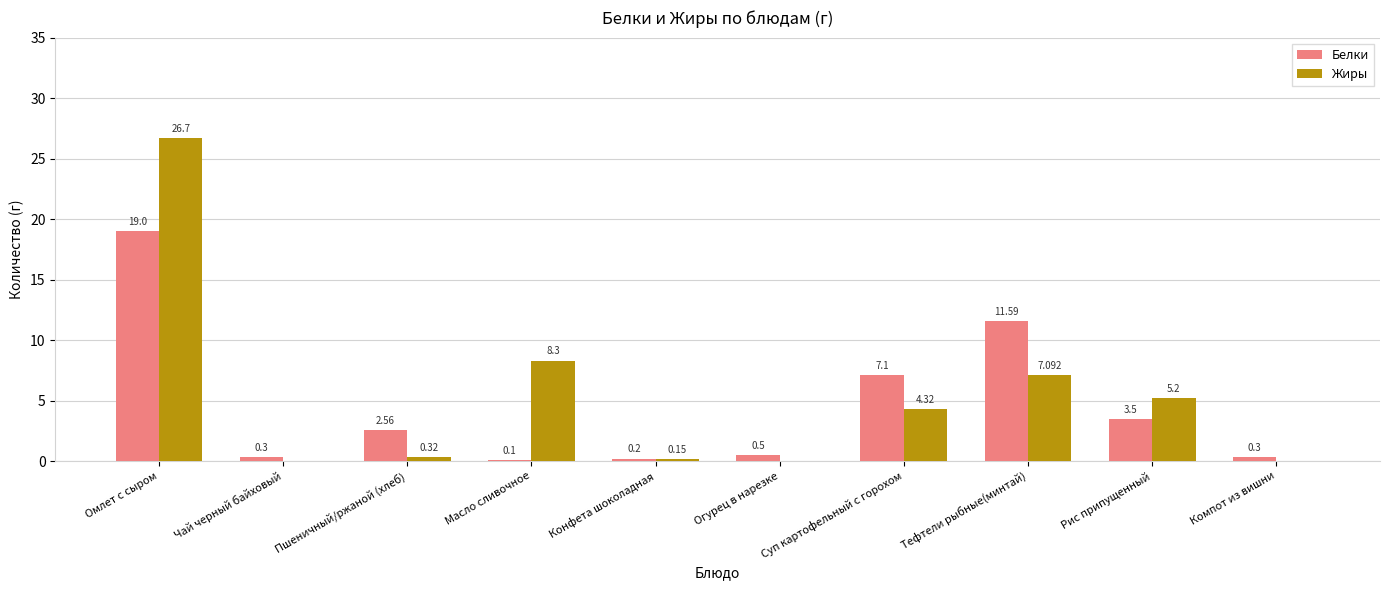

Is the value of Белки at Рис припущенный greater than the value of Жиры at Рис припущенный?

No